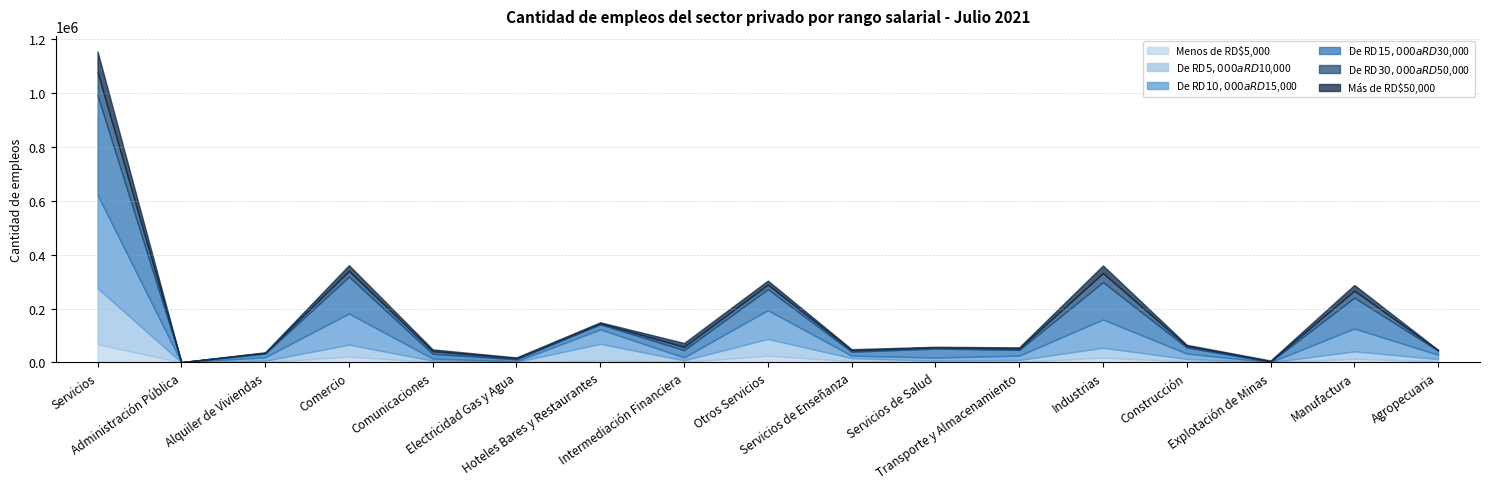

Reading right to left, what are all the values shown in this chart?

Menos de RD$5,000: 3884	13535	189	3958	17682	2569	1422	4735	25184	1641	7658	256	1566	21695	1405	32	68163
De RD$5,000 a RD$10,000: 8658	27580	198	8933	36711	6535	4823	11243	62214	5963	61493	1356	4961	44342	4856	159	207945
De RD$10,000 a RD$15,000: 15704	84905	326	19939	105170	15960	11990	8967	106698	10985	53543	2580	7769	115534	12873	208	347107
De RD$15,000 a RD$30,000: 15423	114692	1739	22579	139010	21435	33201	14799	78190	27166	18791	7276	17839	137195	13450	401	369743
De RD$30,000 a RD$50,000: 1823	25826	1661	5966	33453	5247	4639	5342	16911	12077	3981	3910	9672	21493	2767	160	86199
Más de RD$50,000: 1090	21314	3048	4005	28367	4265	2010	4029	14863	14330	3592	3230	6515	21153	2259	234	76480